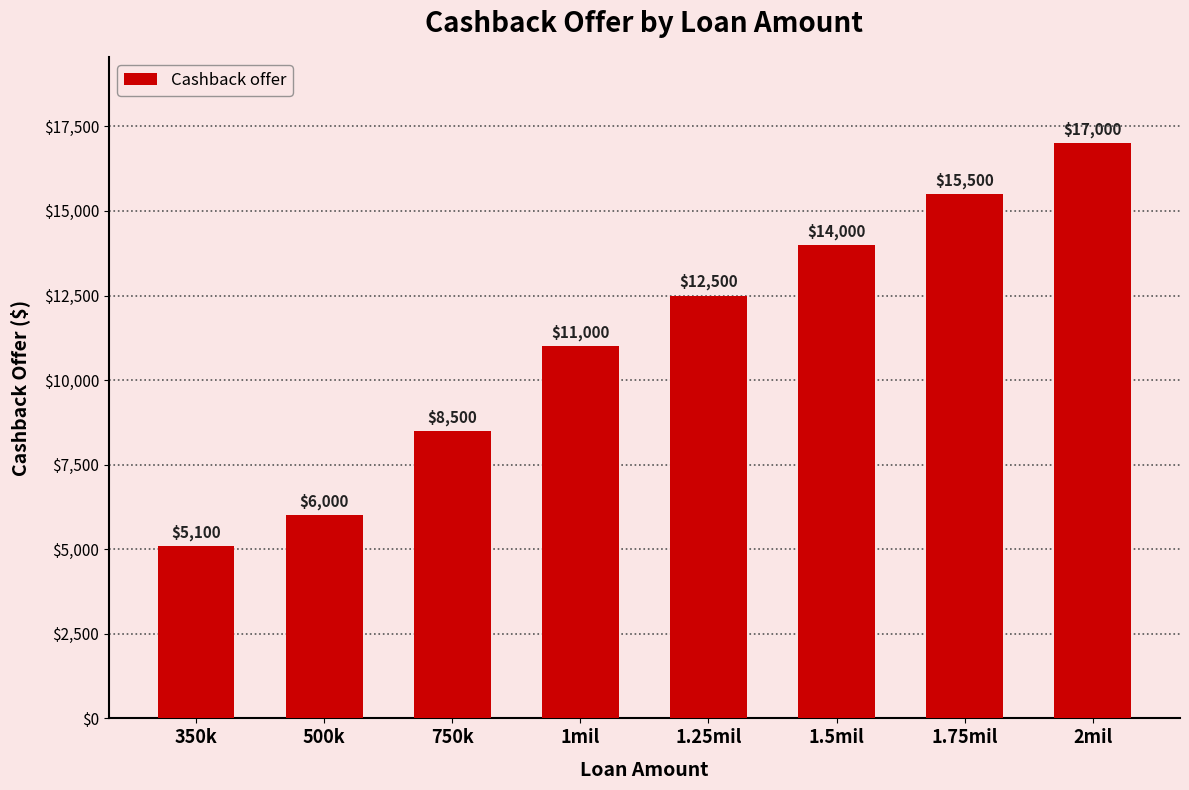

At which label is the value closest to 11050?

1mil